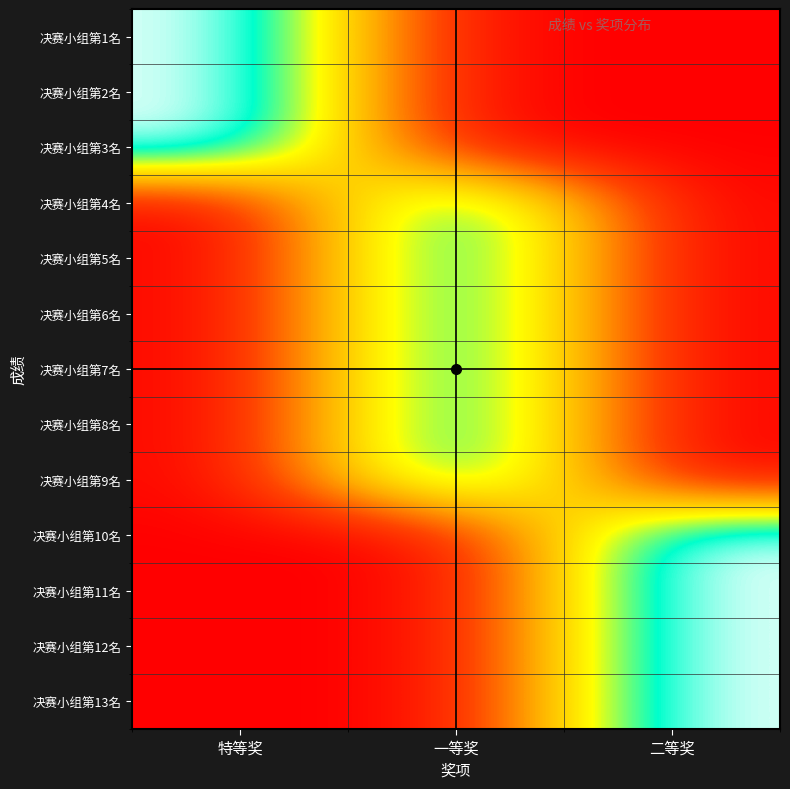

Rank the series by their maximum value, from highest to lowest.

决赛小组第1名, 决赛小组第2名, 决赛小组第3名, 决赛小组第4名, 决赛小组第5名, 决赛小组第6名, 决赛小组第7名, 决赛小组第8名, 决赛小组第9名, 决赛小组第10名, 决赛小组第11名, 决赛小组第12名, 决赛小组第13名